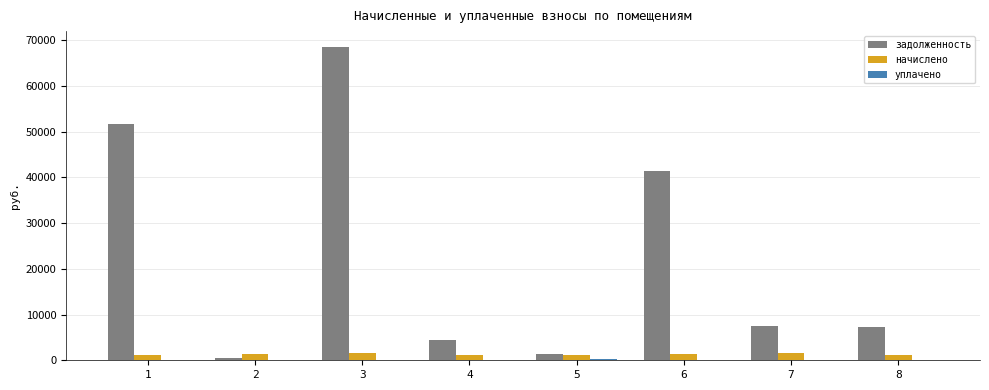

Between 1 and 2, which series saw the biggest shift?

задолженность